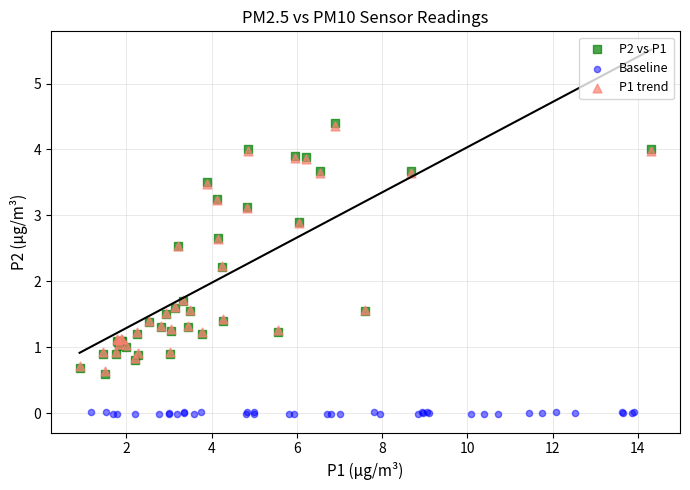

Which series contains the lowest Y value?

Baseline